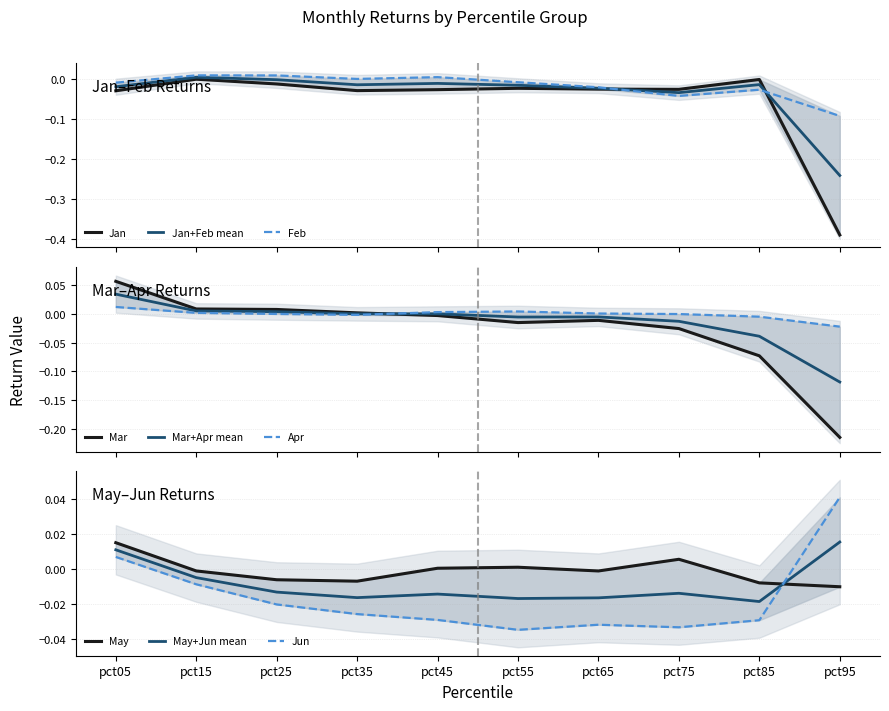

At which label is May+Jun mean closest to 0?

pct15